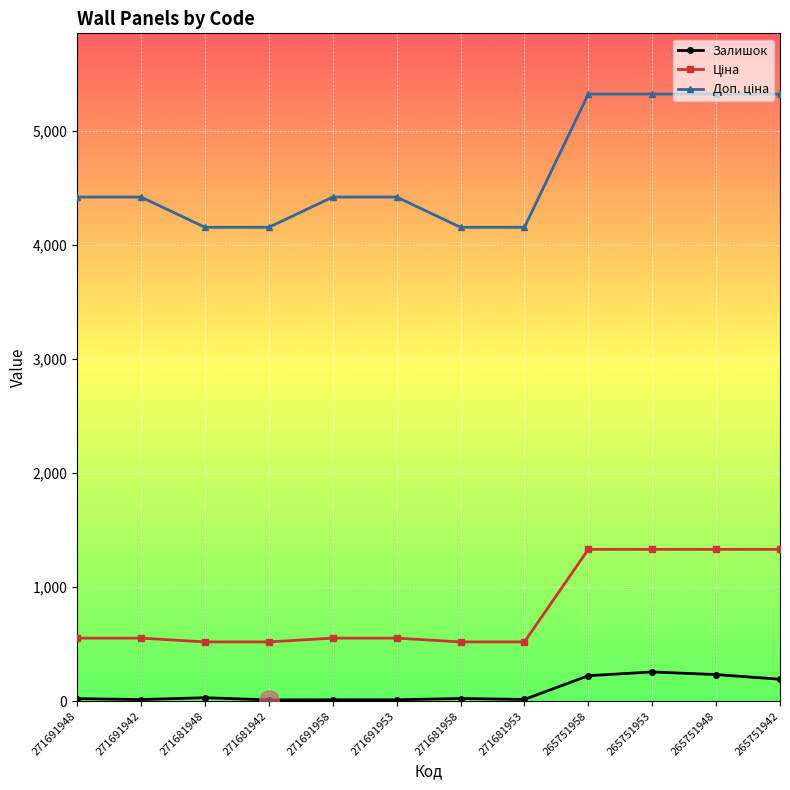

What is the difference between the second highest and second lowest values in the Залишок series?

221.0